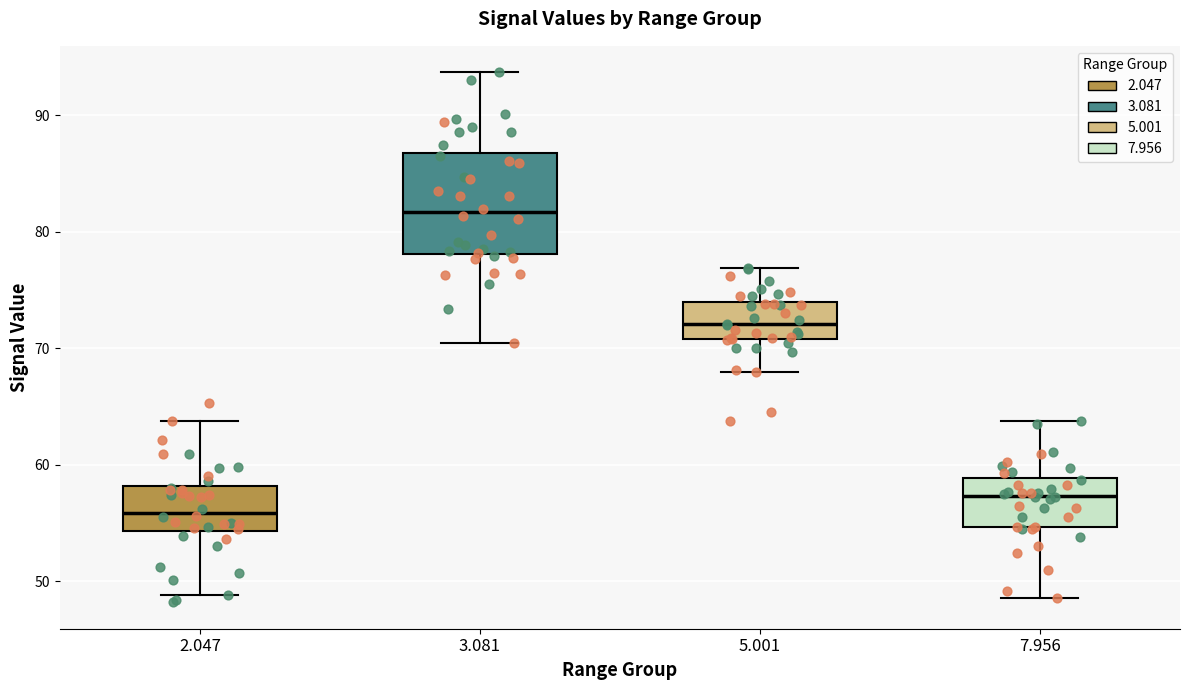

Reading left to right, transcribe this box plot: for each box, give where its median line is, the range the box spans, and where its two whiskers end, as read against the y-axis. The values are not printed on the chart, so give them approximately, as read against the axis.

2.047: median 56, box 54 to 58, whiskers 49 to 64
3.081: median 82, box 78 to 87, whiskers 71 to 94
5.001: median 72, box 71 to 74, whiskers 68 to 77
7.956: median 57, box 55 to 59, whiskers 49 to 64